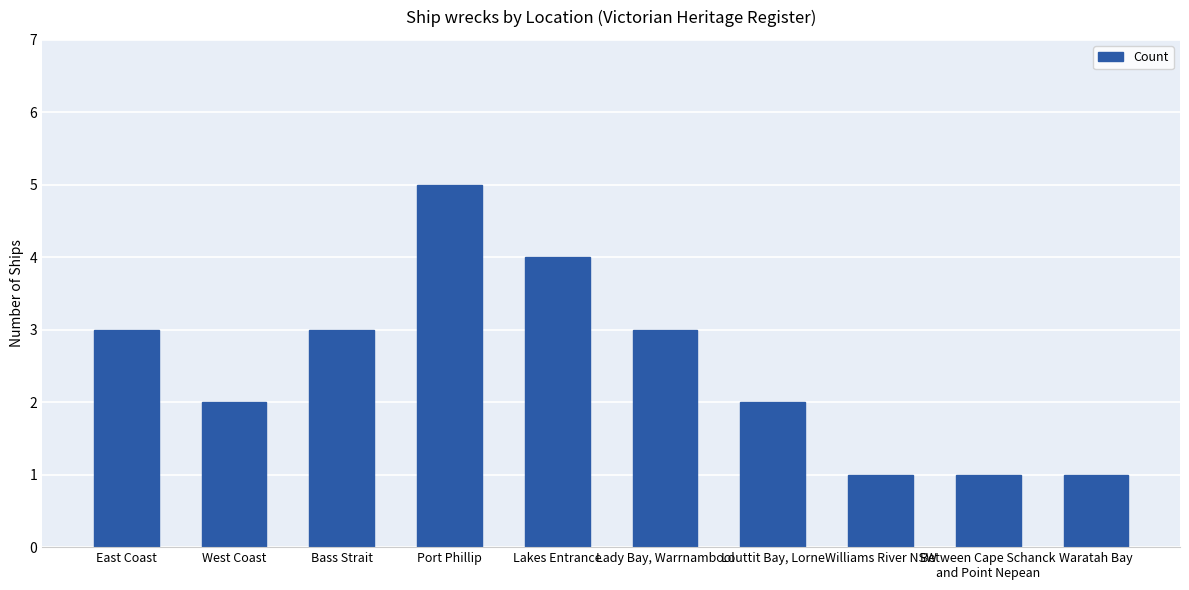

What value does the data have at Lady Bay, Warrnambool?

3